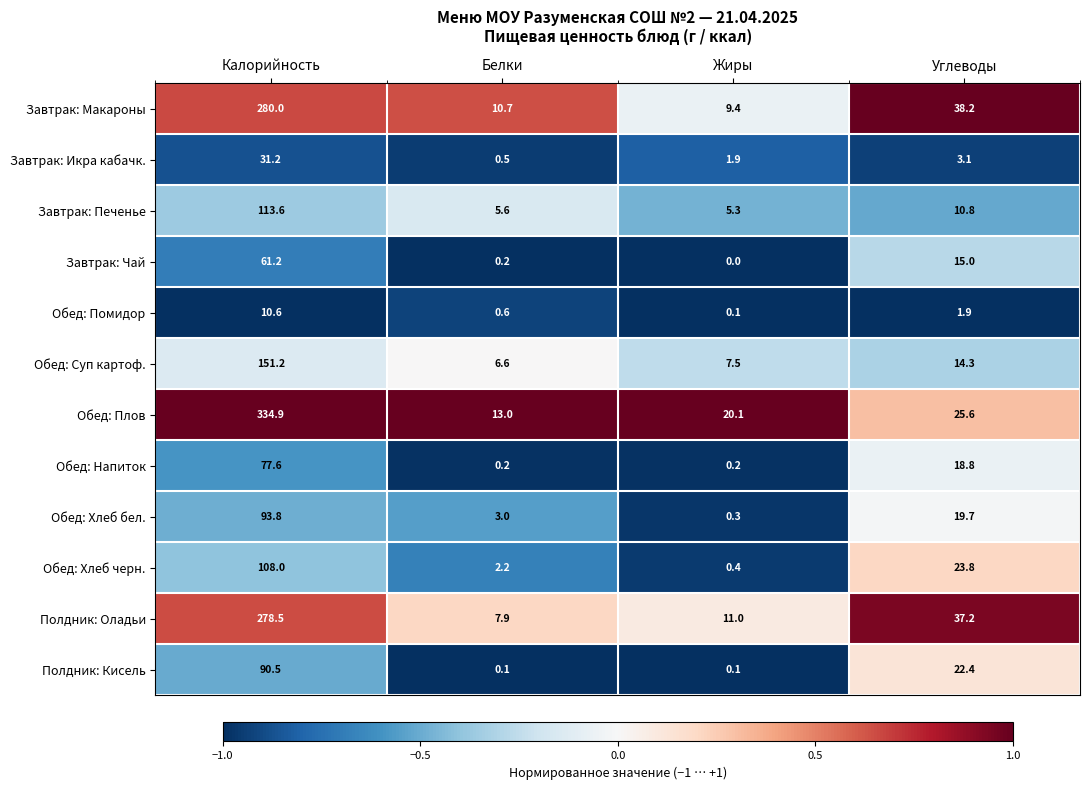

True or false: Обед: Плов has a value of 25.6 at Углеводы.

True